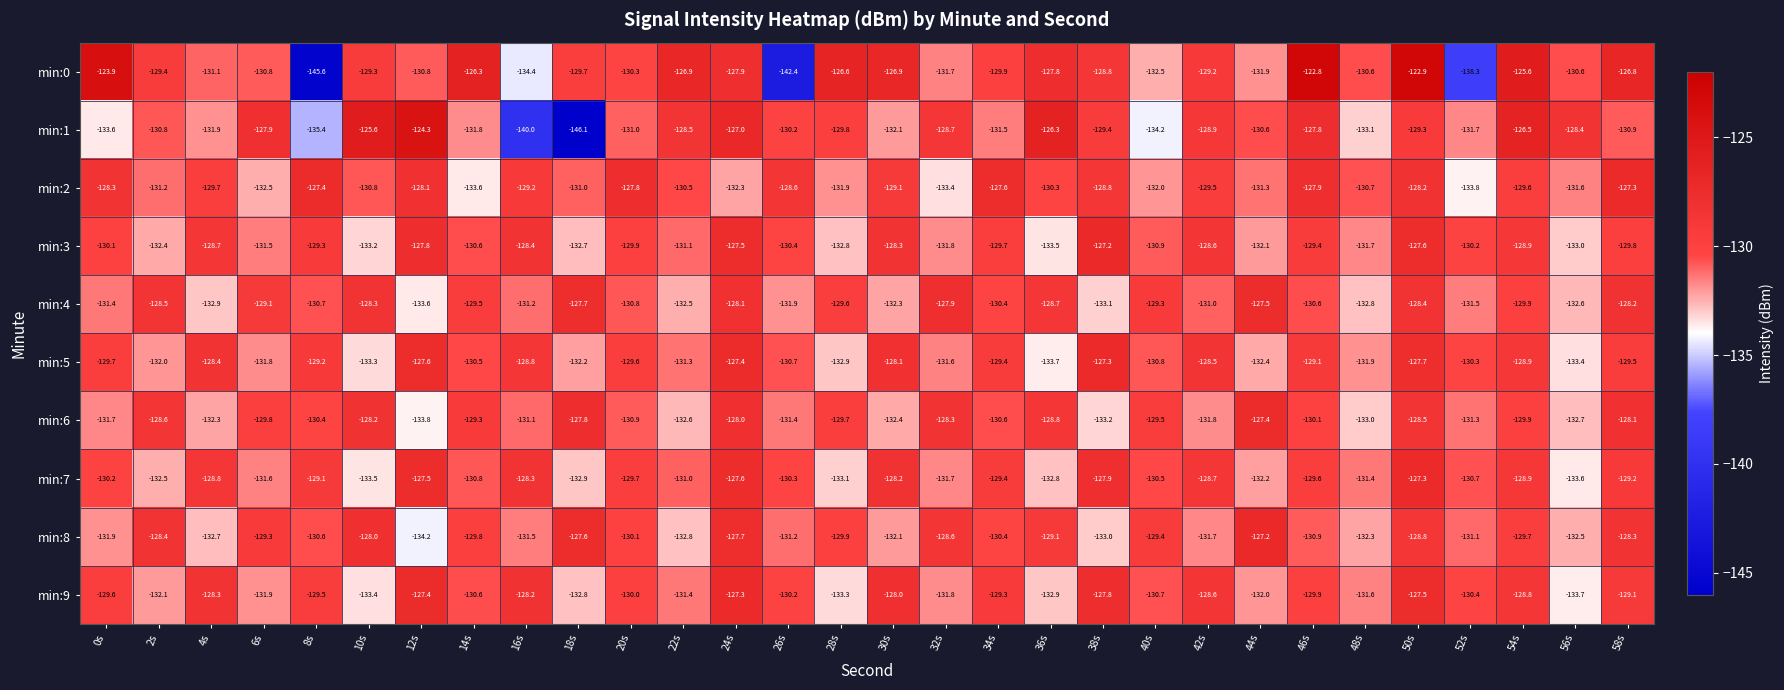

How many data points in min:8 are above -130?

14